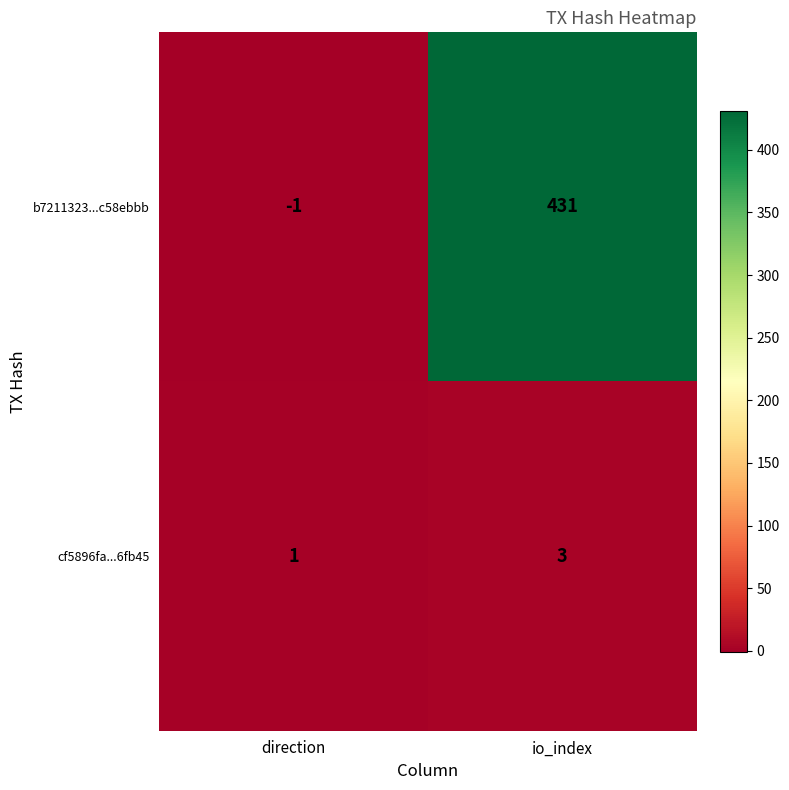

Rank the series by their average value, from highest to lowest.

b7211323...c58ebbb, cf5896fa...6fb45